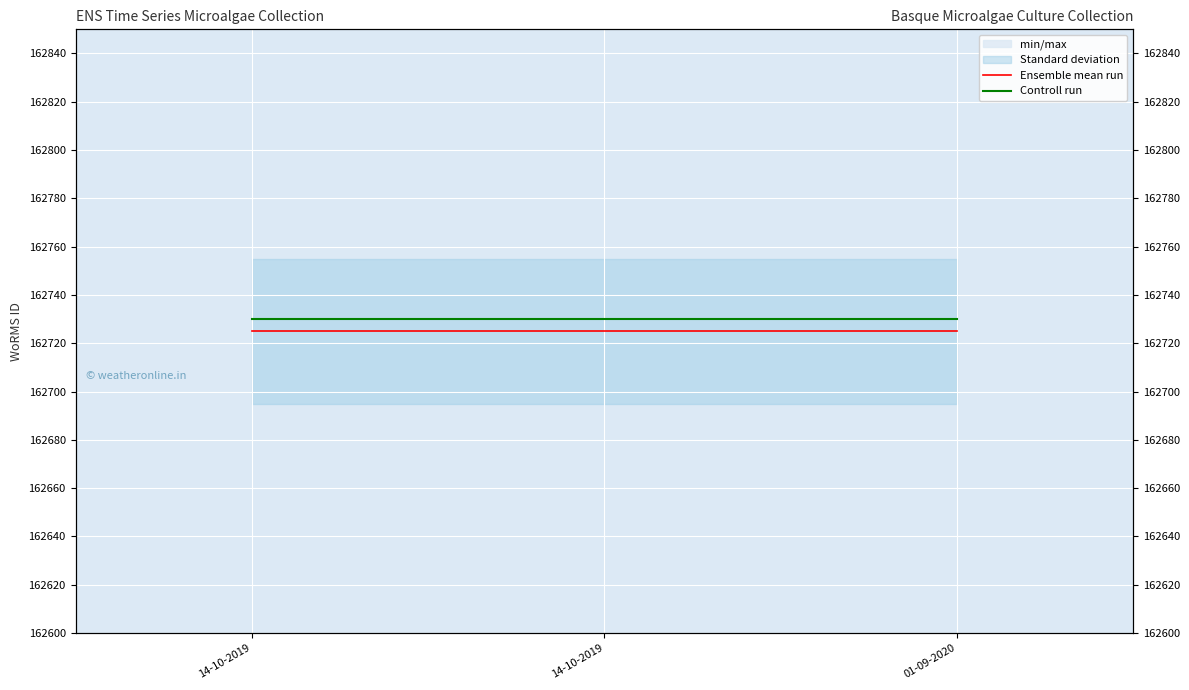

How many categories are shown in the chart?

3